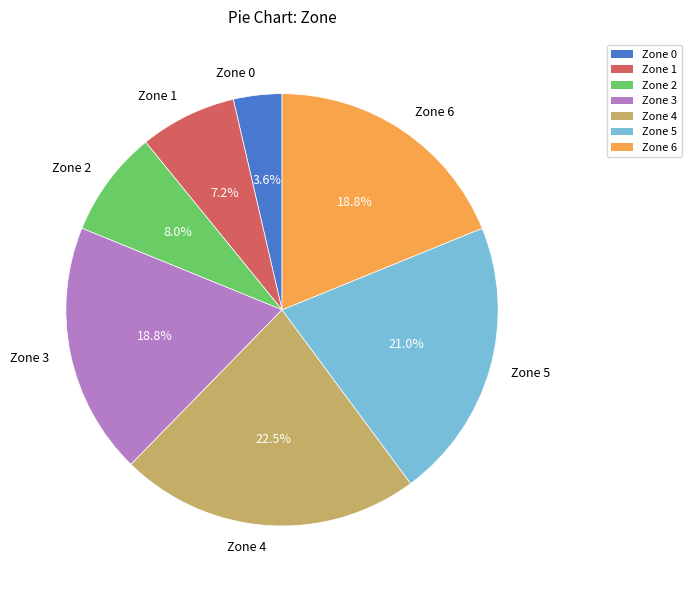

What is the smallest slice in the pie chart?

Zone 0